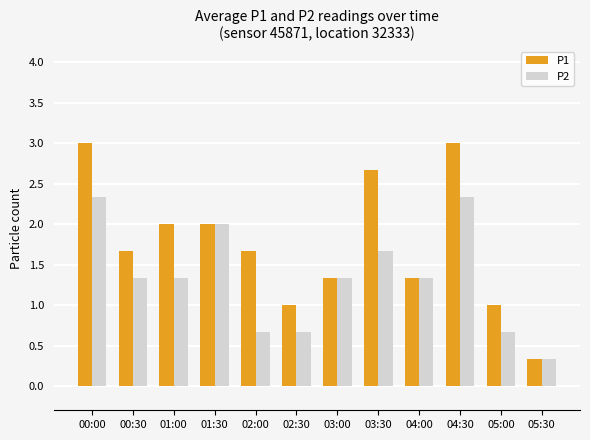

Reading left to right, list all the values displayed in this chart.

P1: 00:00=3.0	00:30=1.7	01:00=2.0	01:30=2.0	02:00=1.7	02:30=1.0	03:00=1.3	03:30=2.7	04:00=1.3	04:30=3.0	05:00=1.0	05:30=0.3
P2: 00:00=2.3	00:30=1.3	01:00=1.3	01:30=2.0	02:00=0.7	02:30=0.7	03:00=1.3	03:30=1.7	04:00=1.3	04:30=2.3	05:00=0.7	05:30=0.3